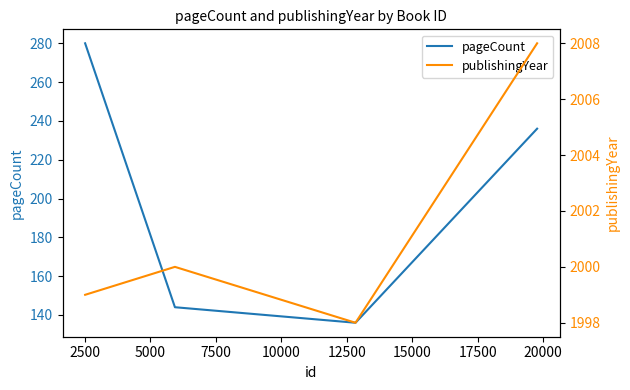

True or false: pageCount and publishingYear cross at least once.

False